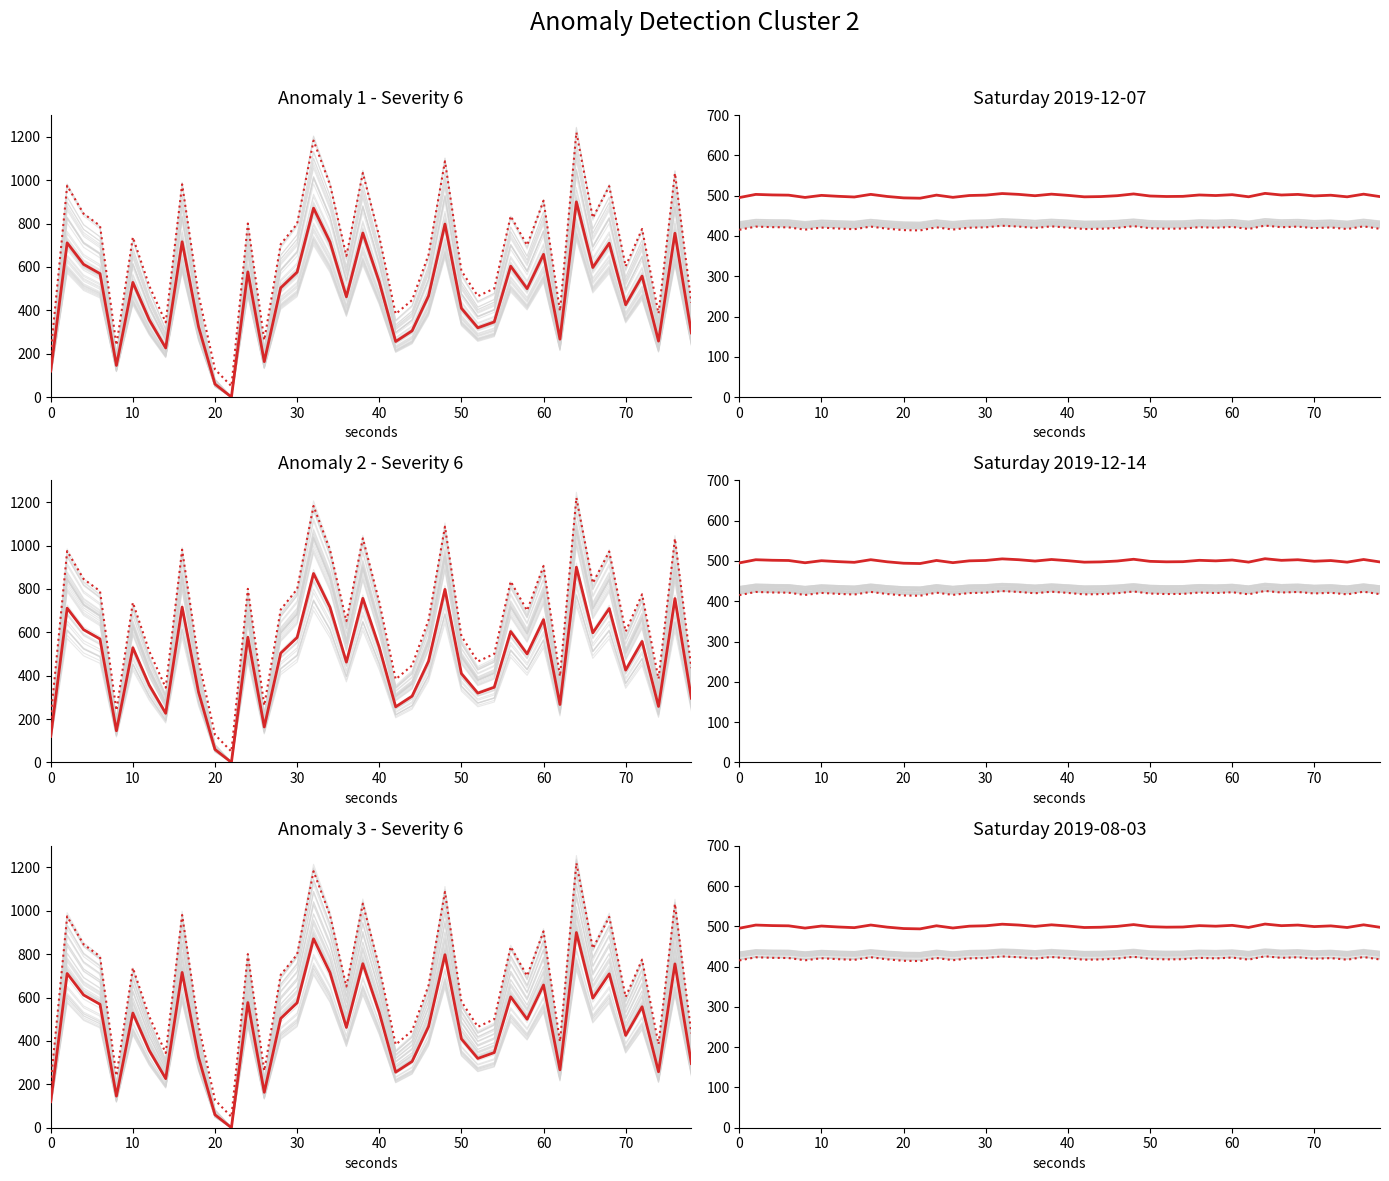

Is it true that the value at 30 is 501.3?

True